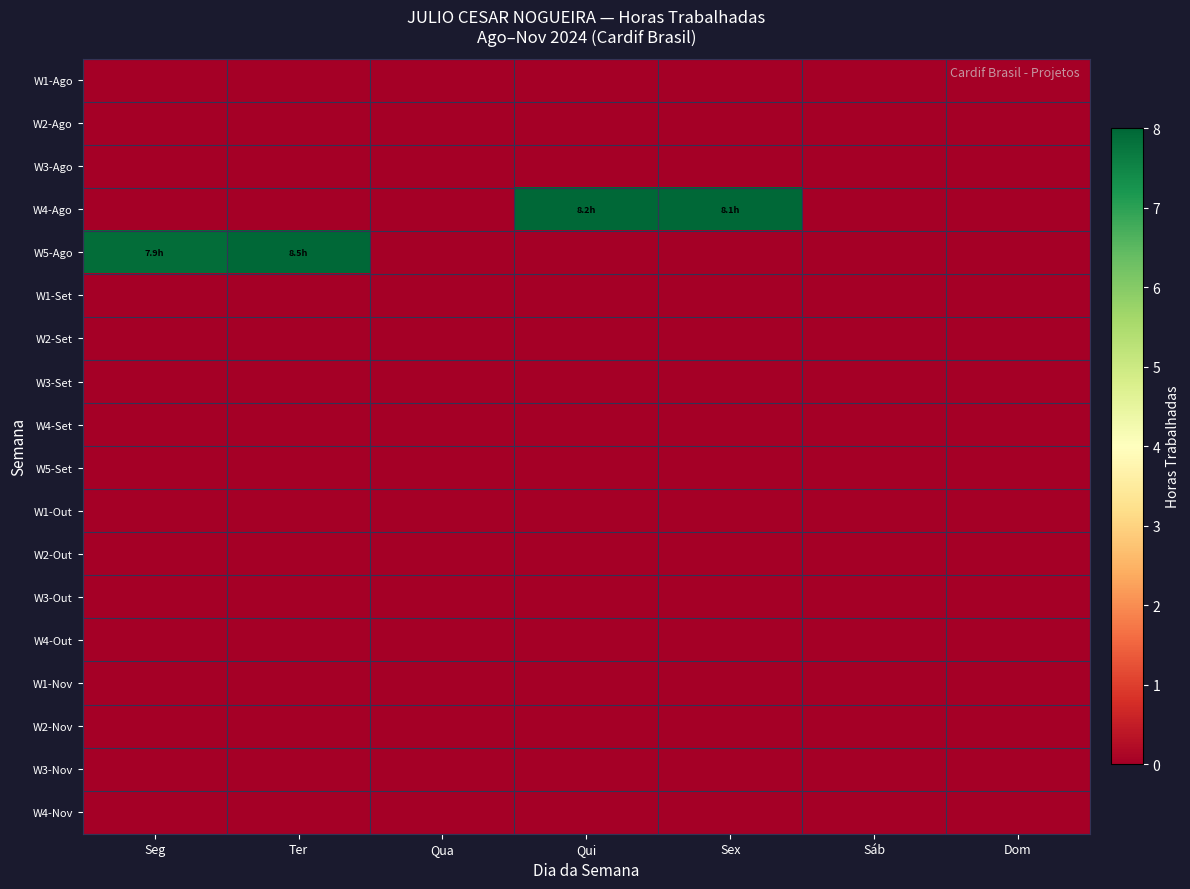

Reading left to right, what are all the values shown in this chart?

W1-Ago: Seg=0.0	Ter=0.0	Qua=0.0	Qui=0.0	Sex=0.0	Sáb=0.0	Dom=0.0
W2-Ago: Seg=0.0	Ter=0.0	Qua=0.0	Qui=0.0	Sex=0.0	Sáb=0.0	Dom=0.0
W3-Ago: Seg=0.0	Ter=0.0	Qua=0.0	Qui=0.0	Sex=0.0	Sáb=0.0	Dom=0.0
W4-Ago: Seg=0.0	Ter=0.0	Qua=0.0	Qui=8.2	Sex=8.1	Sáb=0.0	Dom=0.0
W5-Ago: Seg=7.9	Ter=8.5	Qua=0.0	Qui=0.0	Sex=0.0	Sáb=0.0	Dom=0.0
W1-Set: Seg=0.0	Ter=0.0	Qua=0.0	Qui=0.0	Sex=0.0	Sáb=0.0	Dom=0.0
W2-Set: Seg=0.0	Ter=0.0	Qua=0.0	Qui=0.0	Sex=0.0	Sáb=0.0	Dom=0.0
W3-Set: Seg=0.0	Ter=0.0	Qua=0.0	Qui=0.0	Sex=0.0	Sáb=0.0	Dom=0.0
W4-Set: Seg=0.0	Ter=0.0	Qua=0.0	Qui=0.0	Sex=0.0	Sáb=0.0	Dom=0.0
W5-Set: Seg=0.0	Ter=0.0	Qua=0.0	Qui=0.0	Sex=0.0	Sáb=0.0	Dom=0.0
W1-Out: Seg=0.0	Ter=0.0	Qua=0.0	Qui=0.0	Sex=0.0	Sáb=0.0	Dom=0.0
W2-Out: Seg=0.0	Ter=0.0	Qua=0.0	Qui=0.0	Sex=0.0	Sáb=0.0	Dom=0.0
W3-Out: Seg=0.0	Ter=0.0	Qua=0.0	Qui=0.0	Sex=0.0	Sáb=0.0	Dom=0.0
W4-Out: Seg=0.0	Ter=0.0	Qua=0.0	Qui=0.0	Sex=0.0	Sáb=0.0	Dom=0.0
W1-Nov: Seg=0.0	Ter=0.0	Qua=0.0	Qui=0.0	Sex=0.0	Sáb=0.0	Dom=0.0
W2-Nov: Seg=0.0	Ter=0.0	Qua=0.0	Qui=0.0	Sex=0.0	Sáb=0.0	Dom=0.0
W3-Nov: Seg=0.0	Ter=0.0	Qua=0.0	Qui=0.0	Sex=0.0	Sáb=0.0	Dom=0.0
W4-Nov: Seg=0.0	Ter=0.0	Qua=0.0	Qui=0.0	Sex=0.0	Sáb=0.0	Dom=0.0